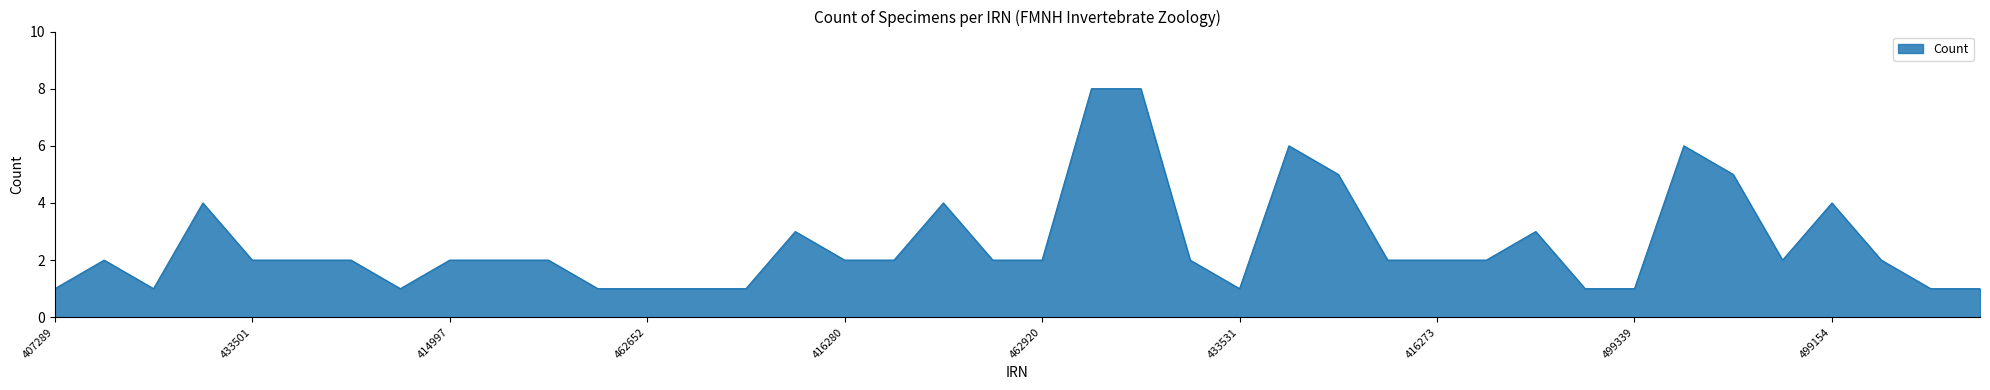

Reading left to right, extract all data points from this chart.

1	2	1	4	2	2	2	1	2	2	2	1	1	1	1	3	2	2	4	2	2	8	8	2	1	6	5	2	2	2	3	1	1	6	5	2	4	2	1	1